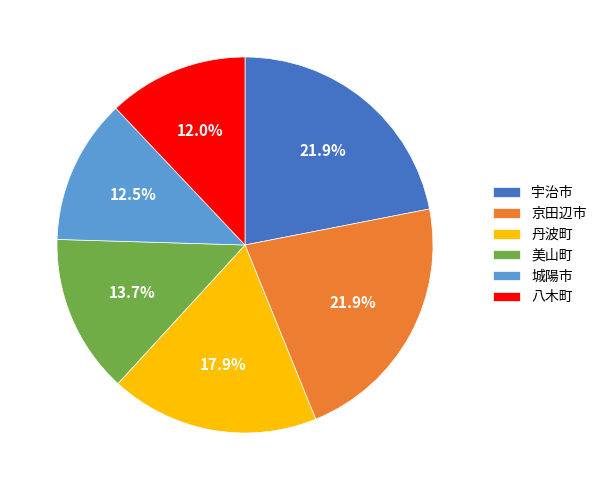

What is the ratio of the value at 城陽市 to the value at 宇治市?

0.6